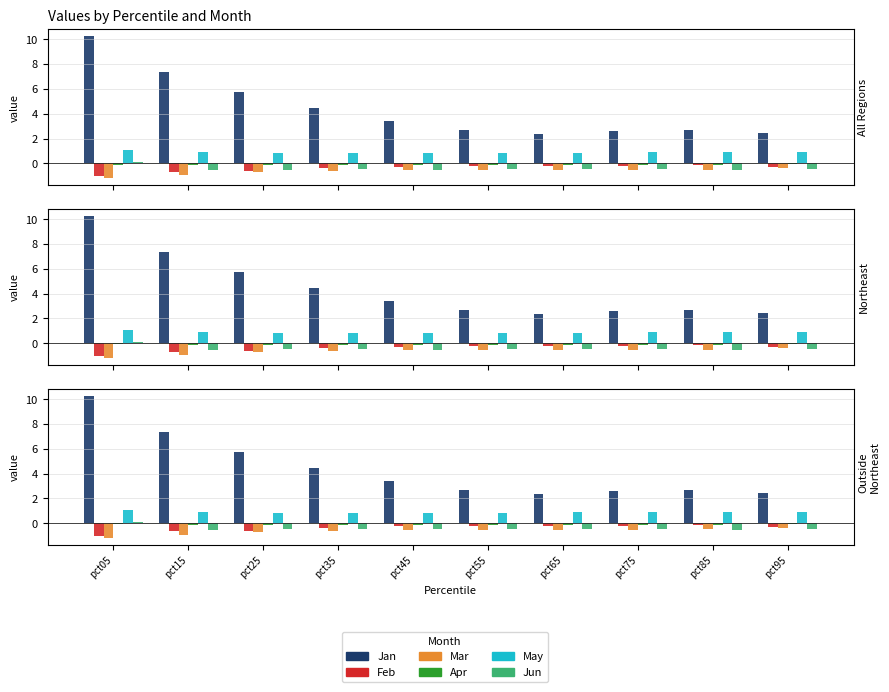

List the series in order of their peak value, highest first.

Jan, May, Jun, Apr, Feb, Mar